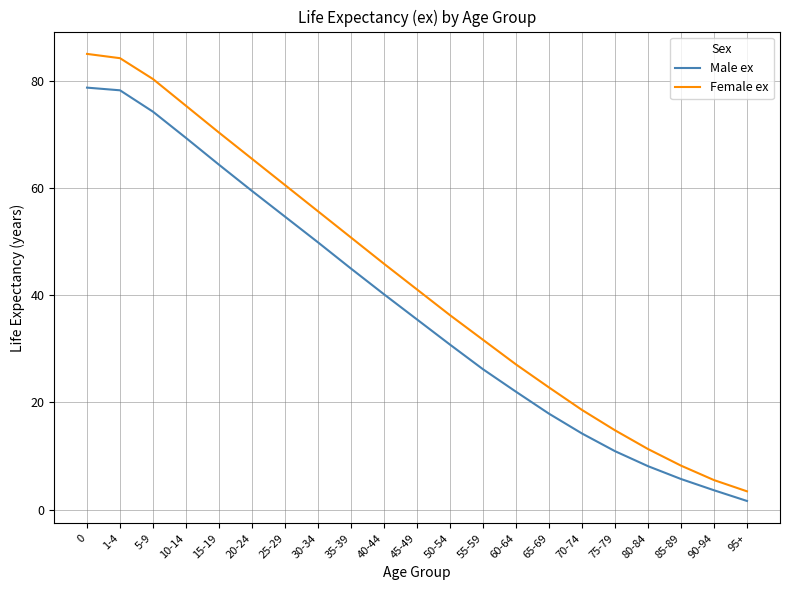

True or false: Male ex and Female ex cross at least once.

False